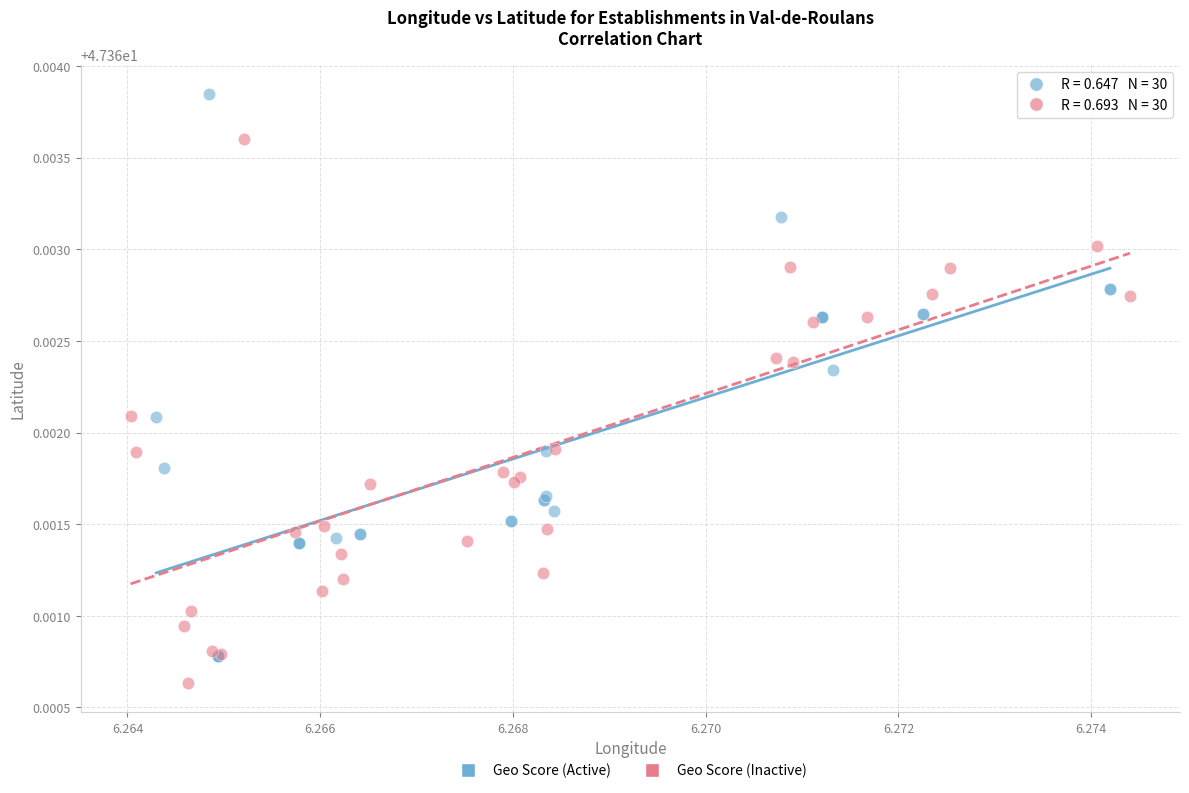

Which series reaches the minimum Y coordinate?

Geo Score (Inactive)